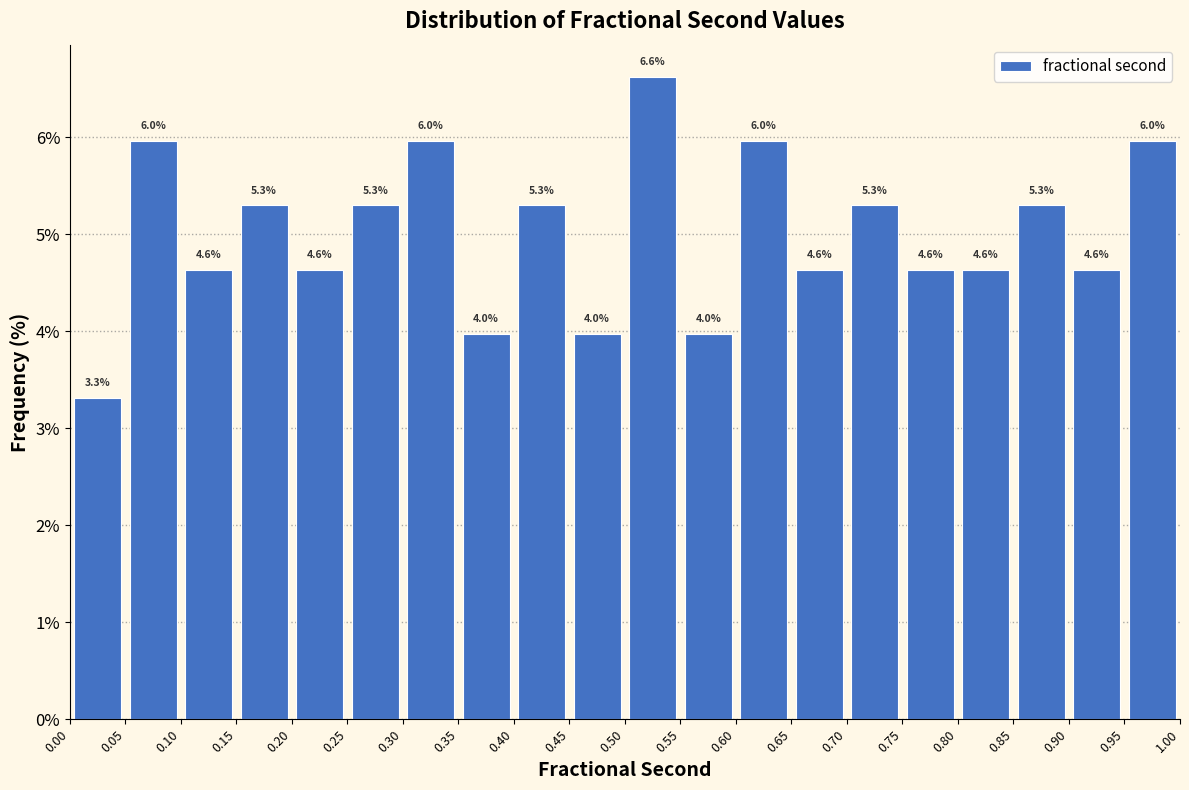

Which range on the x-axis has the tallest bar?

0.50 to 0.55